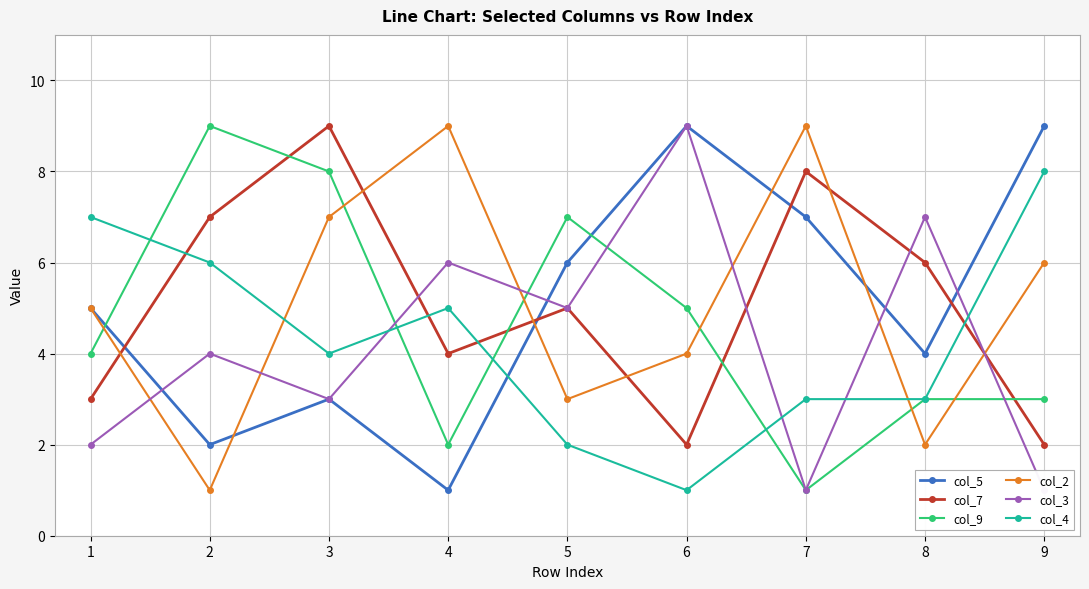

Which label corresponds to the smallest value in the chart?

4